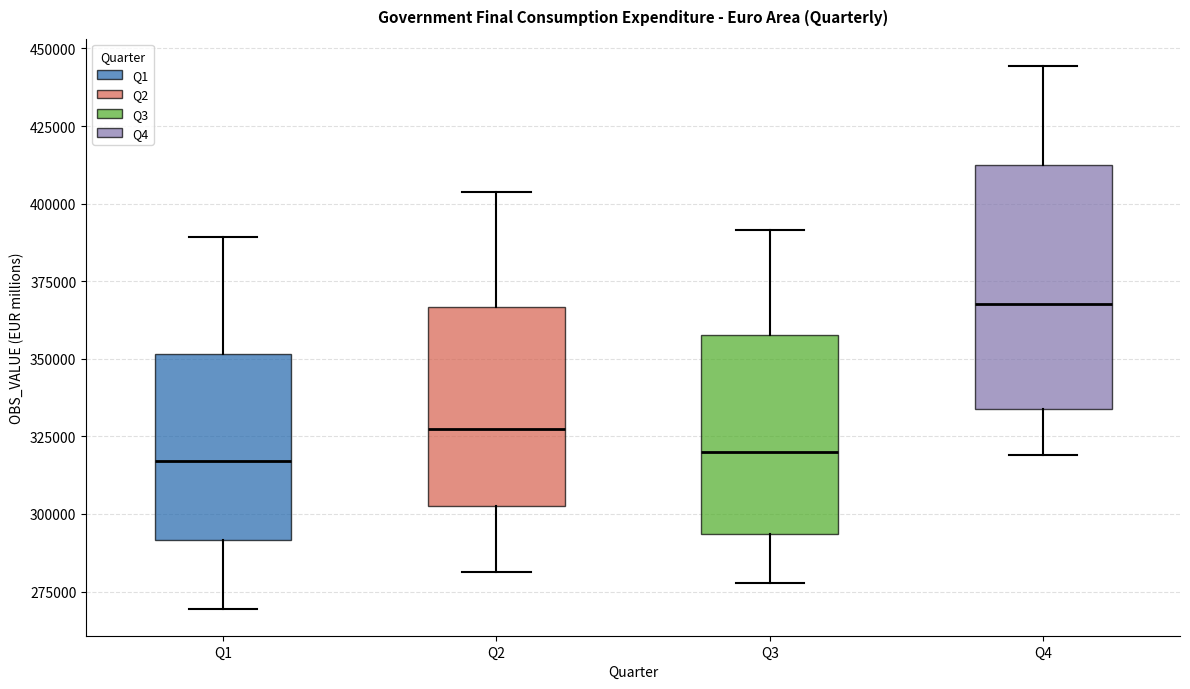

Where does the lower whisker of the box for Q4 end on the y-axis? The values are not printed on the chart, so give them approximately, as read against the axis.

320000